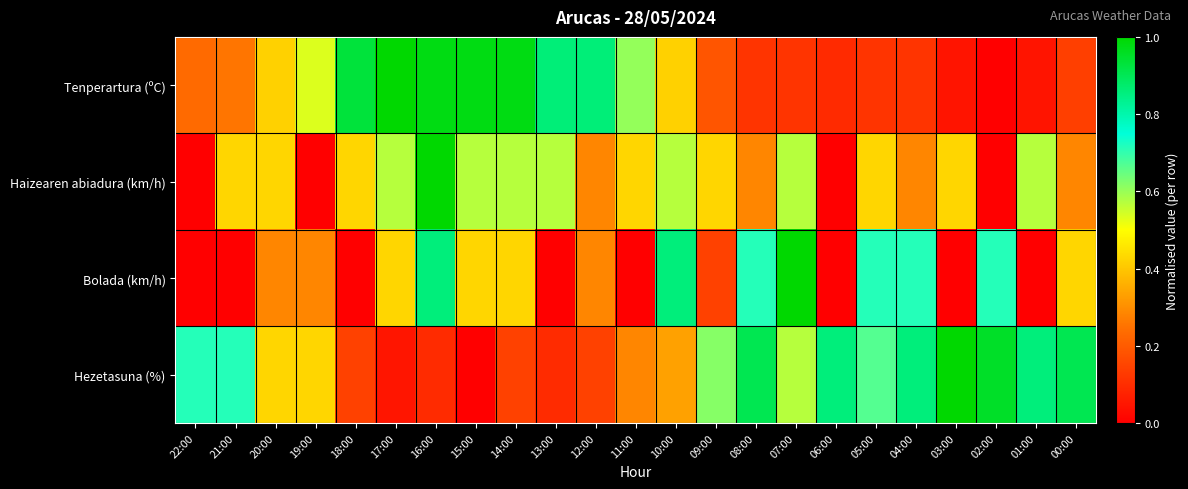

At how many categories does at least one series exceed 0?

23